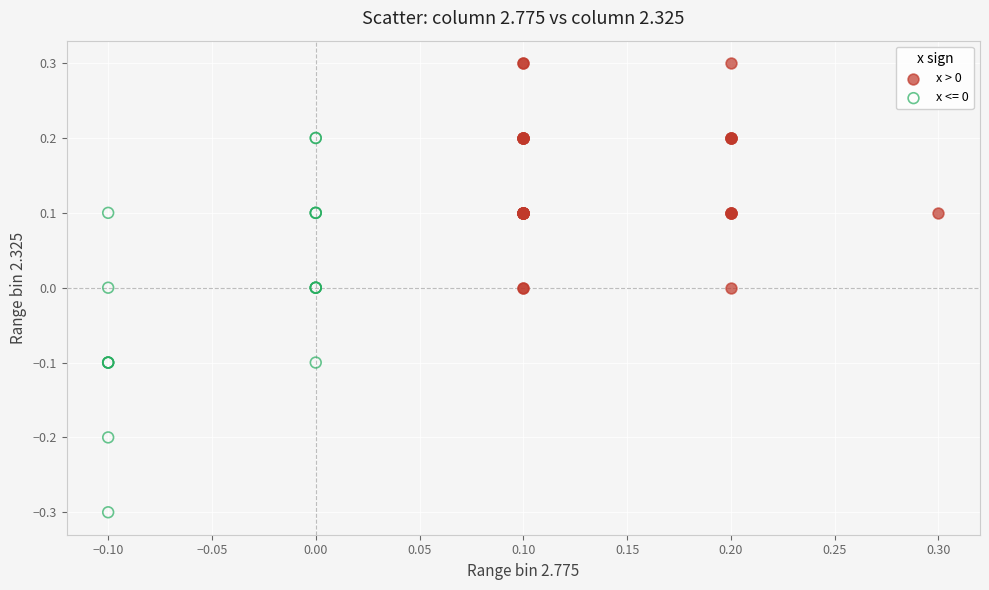

Which series reaches the maximum Y coordinate?

x > 0